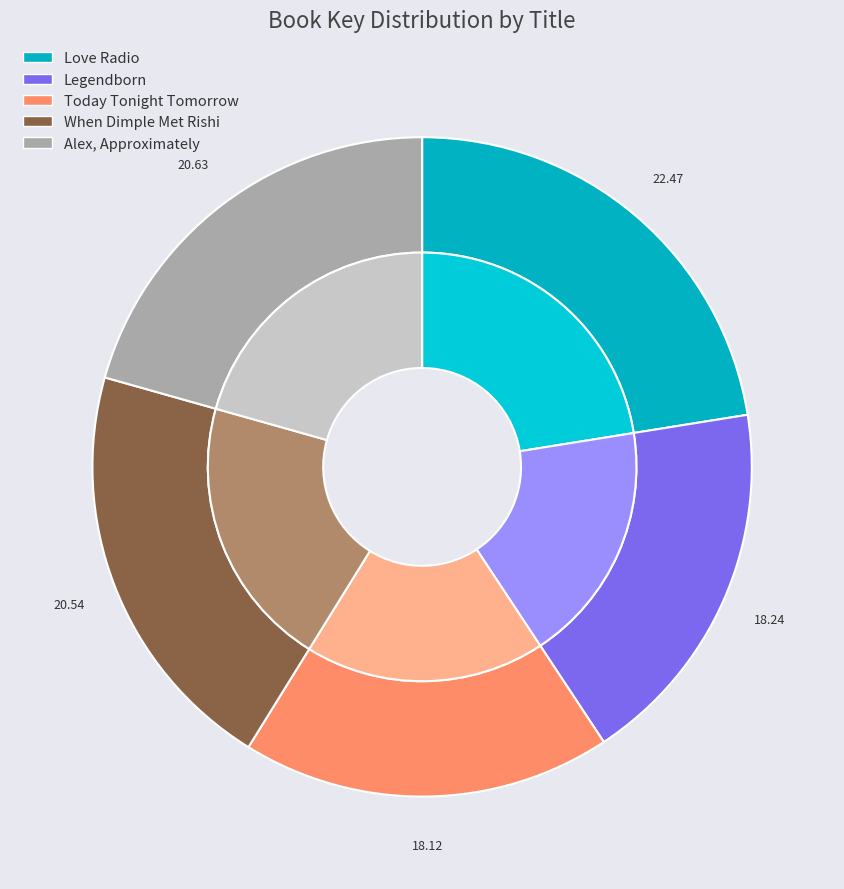

What is the largest slice in the pie chart?

Love Radio